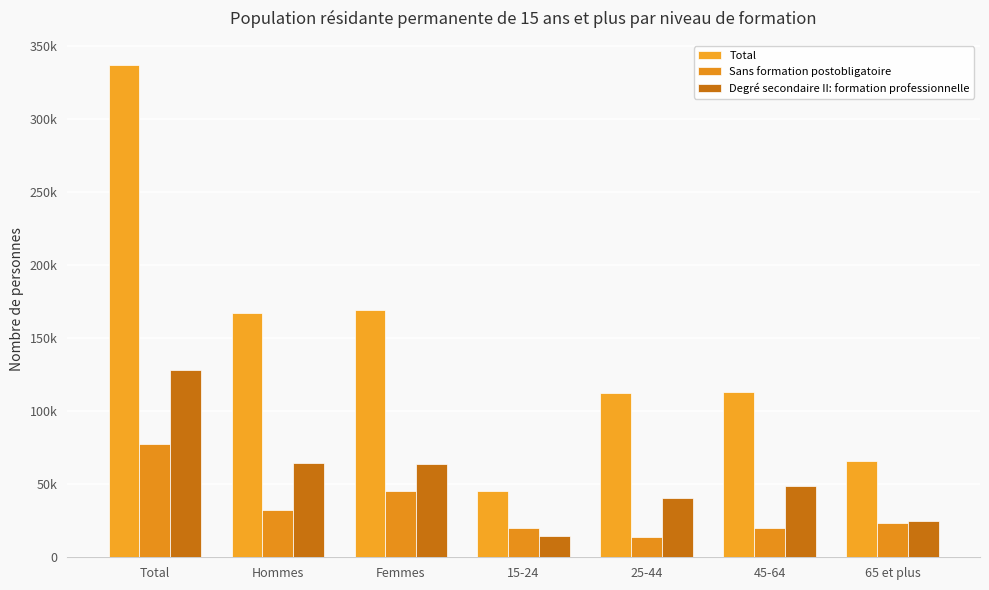

List the series in order of their overall mean, highest first.

Total, Degré secondaire II: formation professionnelle, Sans formation postobligatoire